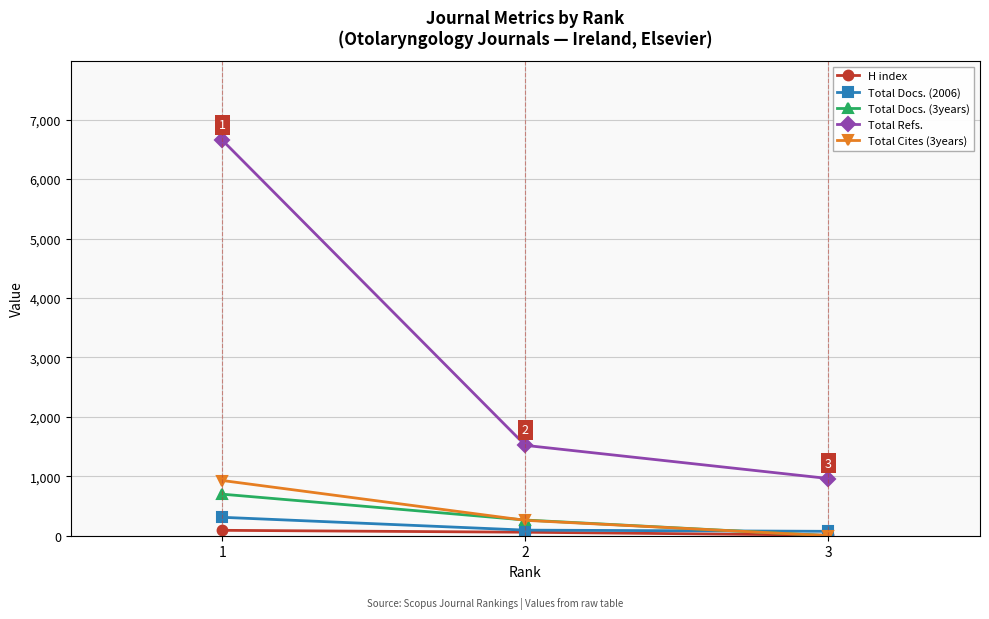

The value of Total Docs. (3years) at 3 is 0. True or false?

True